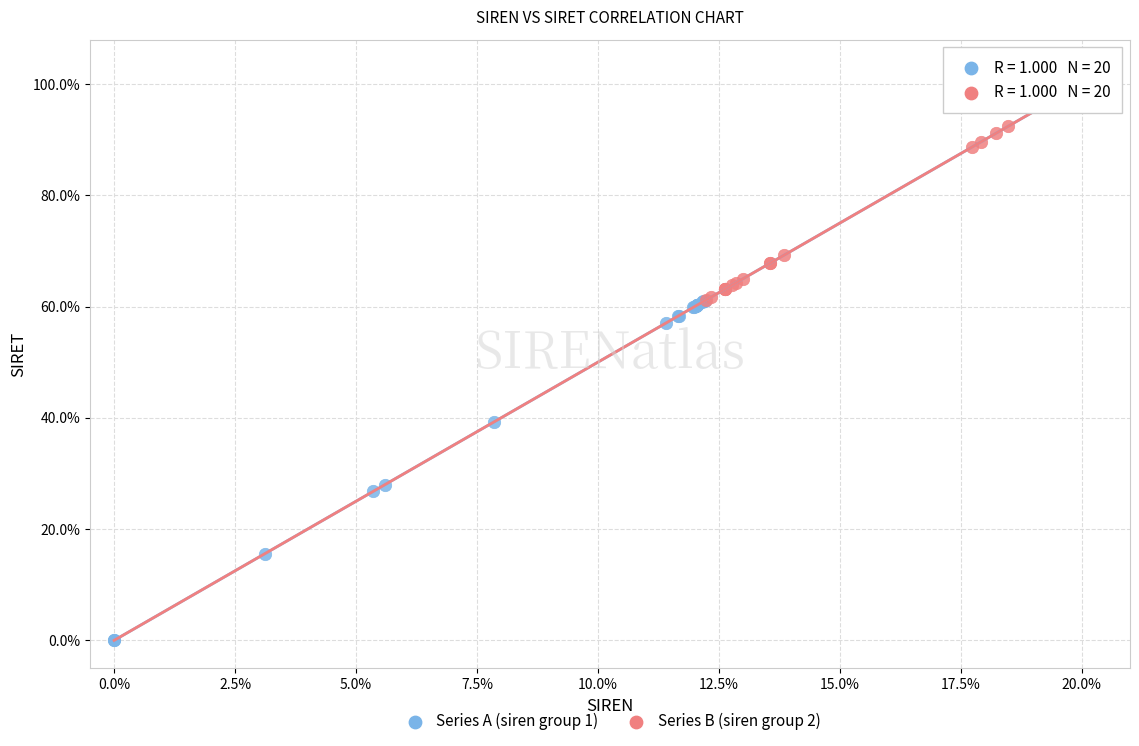

Which series contains the highest Y value?

Series B (siren group 2)